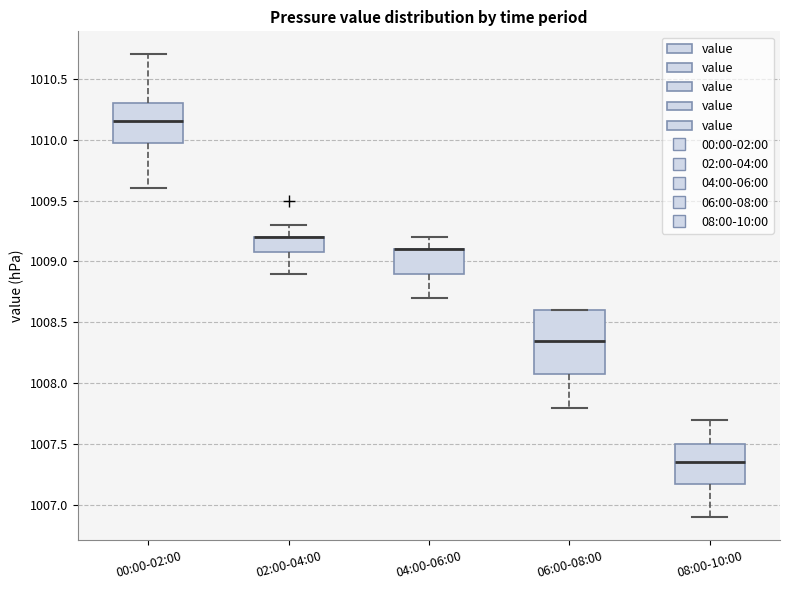

Comparing the boxes themselves (not the whiskers), which one is the tallest?

06:00-08:00